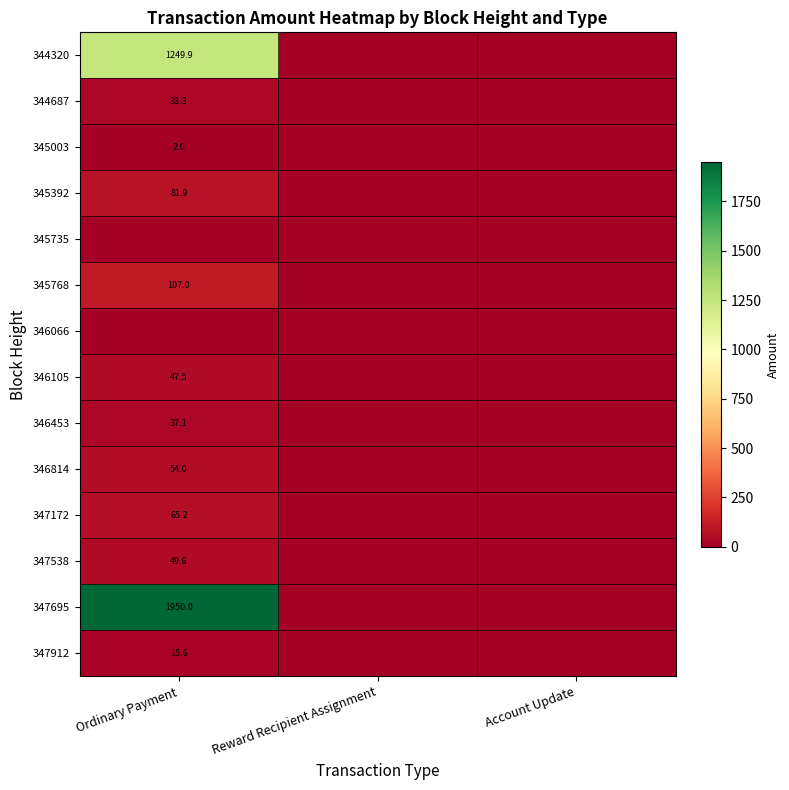

Is it true that 346105 equals 27.1 at Ordinary Payment?

False